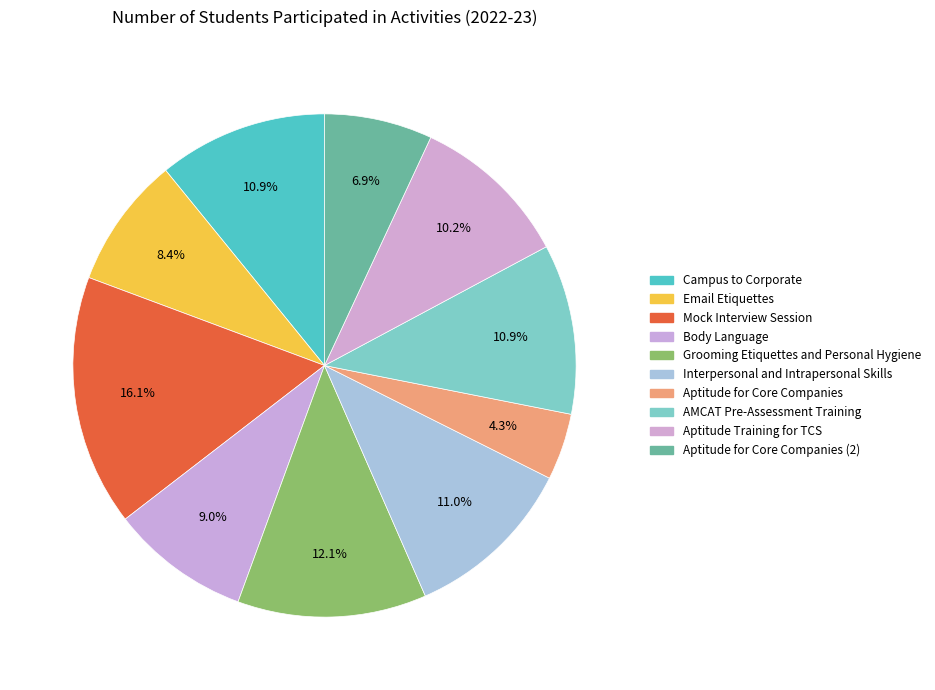

How many segments does this pie chart have?

10